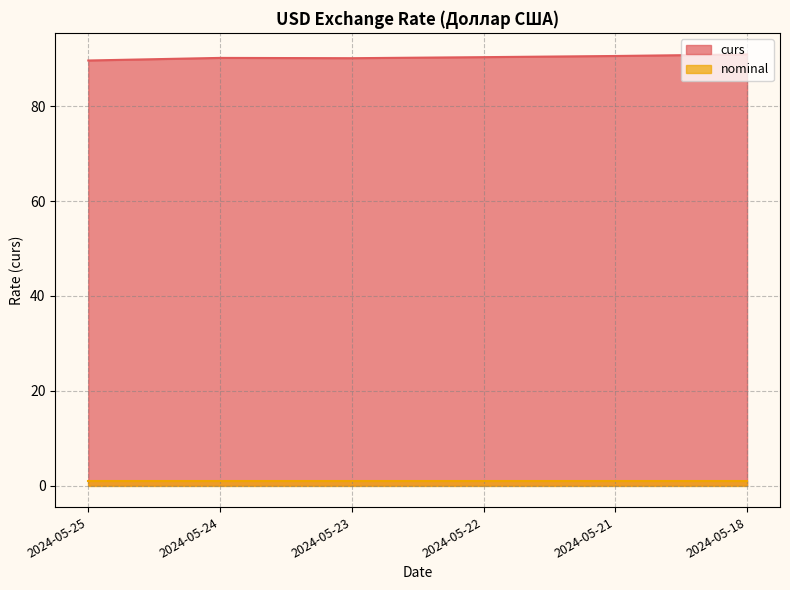

What is the change in value from 2024-05-25 to 2024-05-22?

+0.7